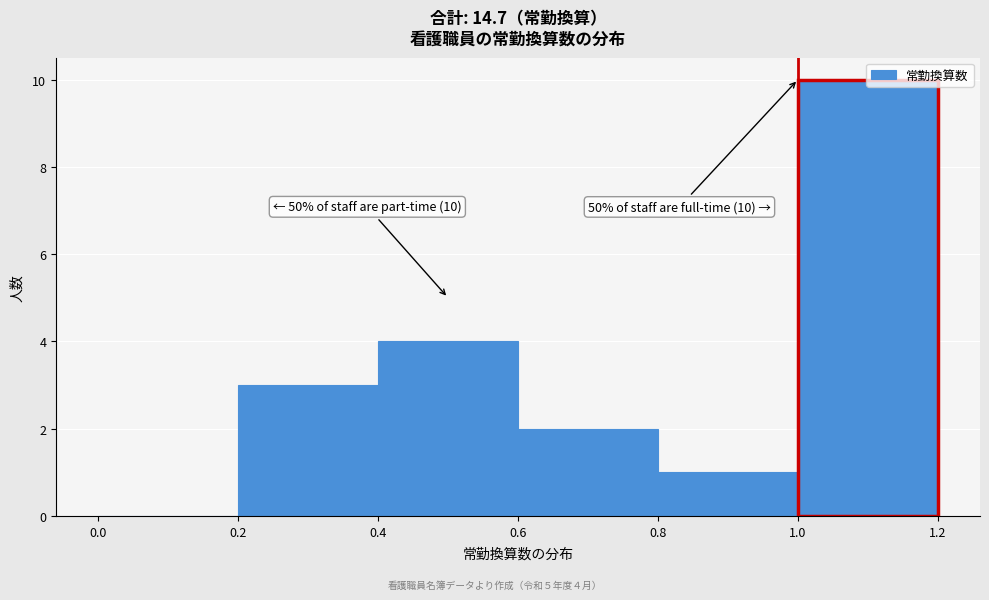

Which range on the x-axis has the tallest bar?

1.0 to 1.2